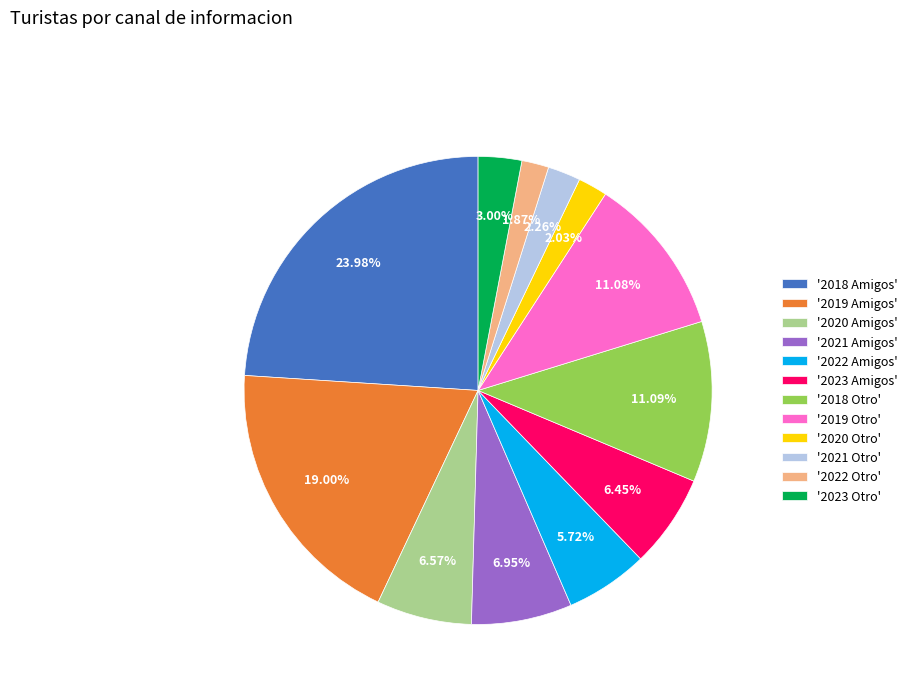

Does '2021 Otro' account for over 50% of the chart?

No